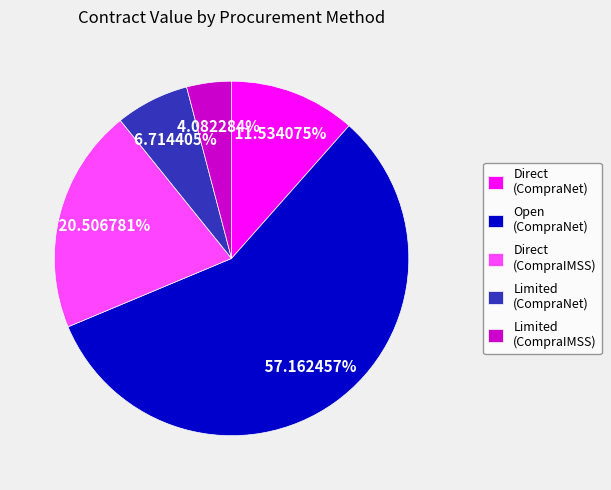

Is there any slice that represents more than half of the pie?

Yes